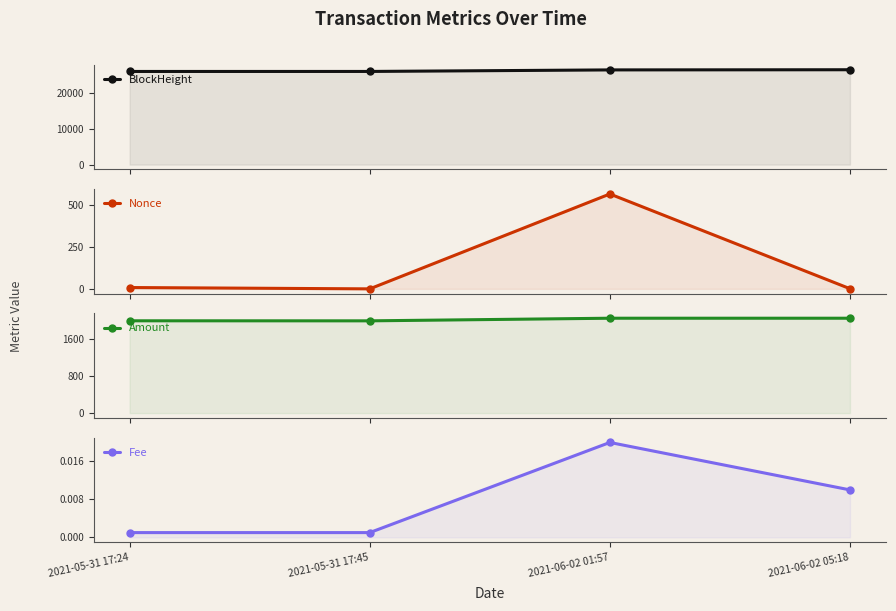

How many data points in BlockHeight are above 26345?

1